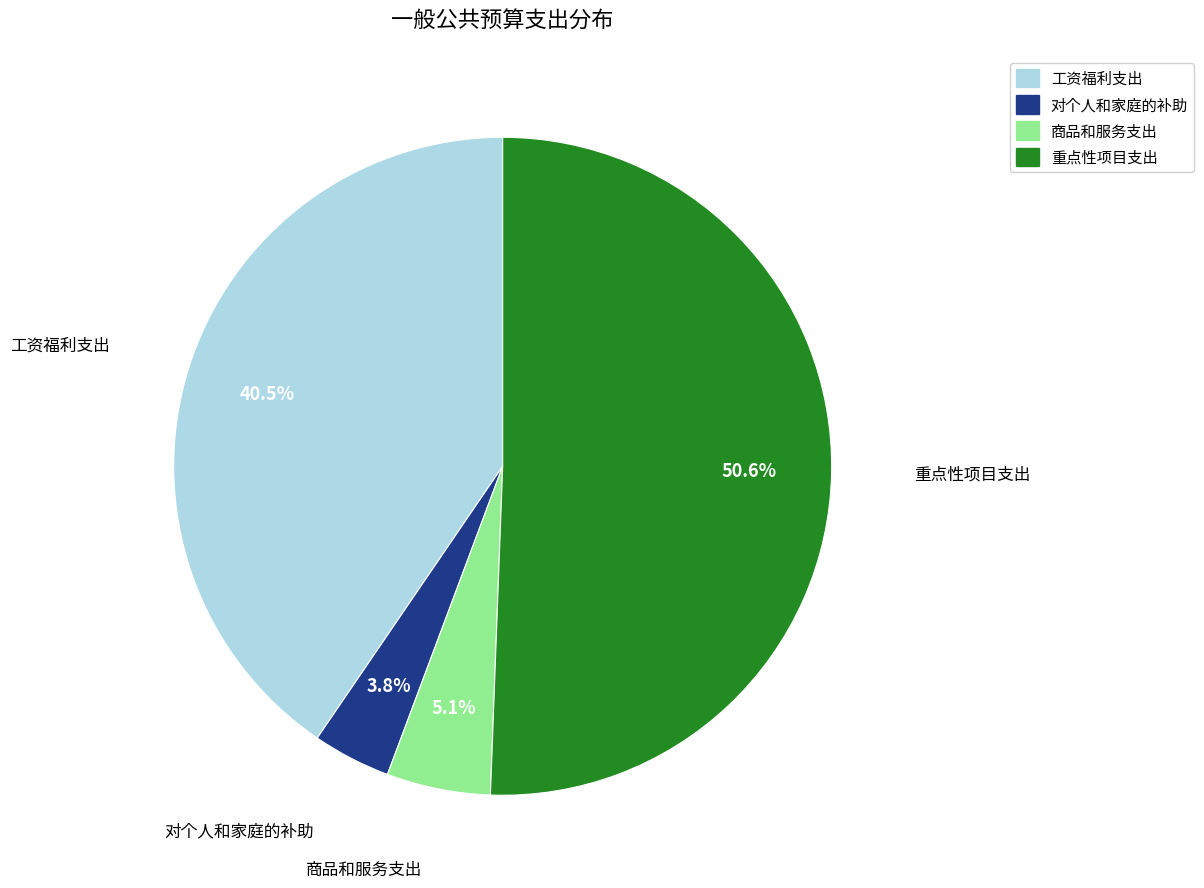

Between 工资福利支出 and 重点性项目支出, which is larger?

重点性项目支出